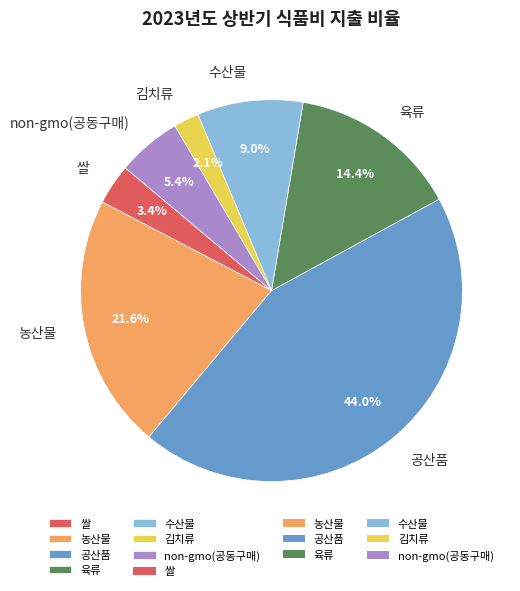

Is there any slice that represents more than half of the pie?

No